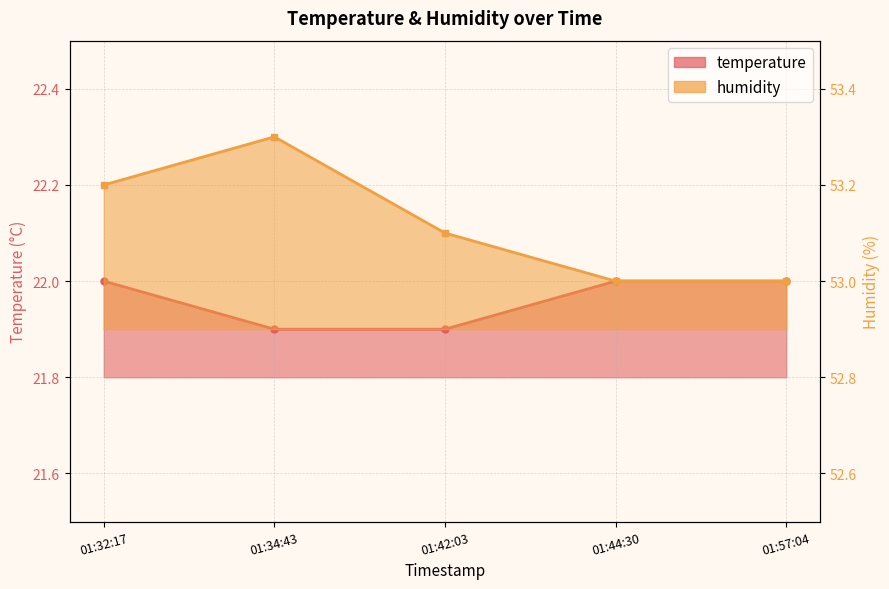

True or false: humidity and temperature cross at least once.

False